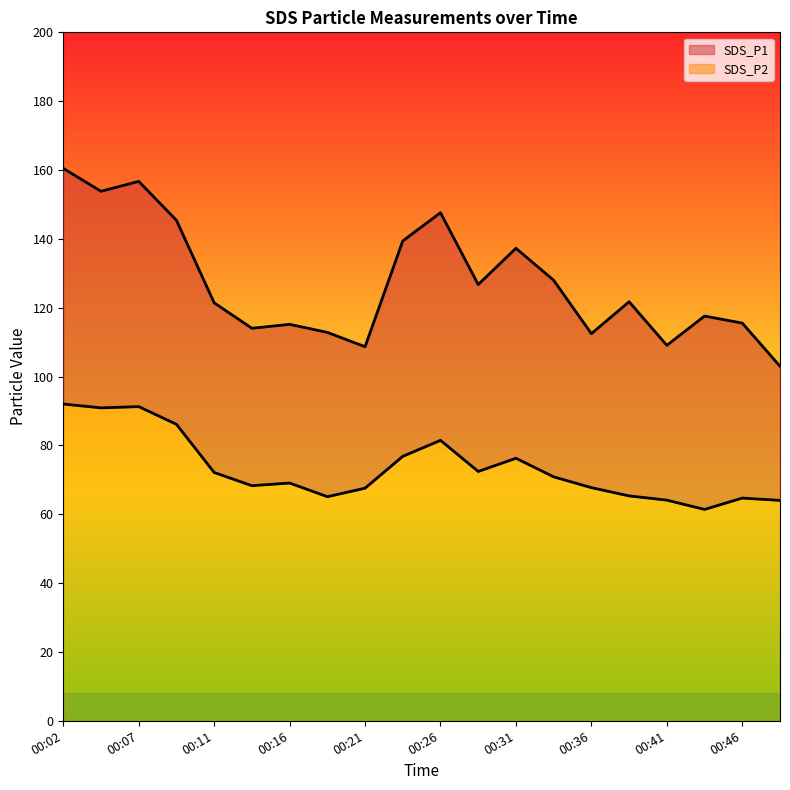

True or false: SDS_P2 and SDS_P1 intersect in this chart.

False